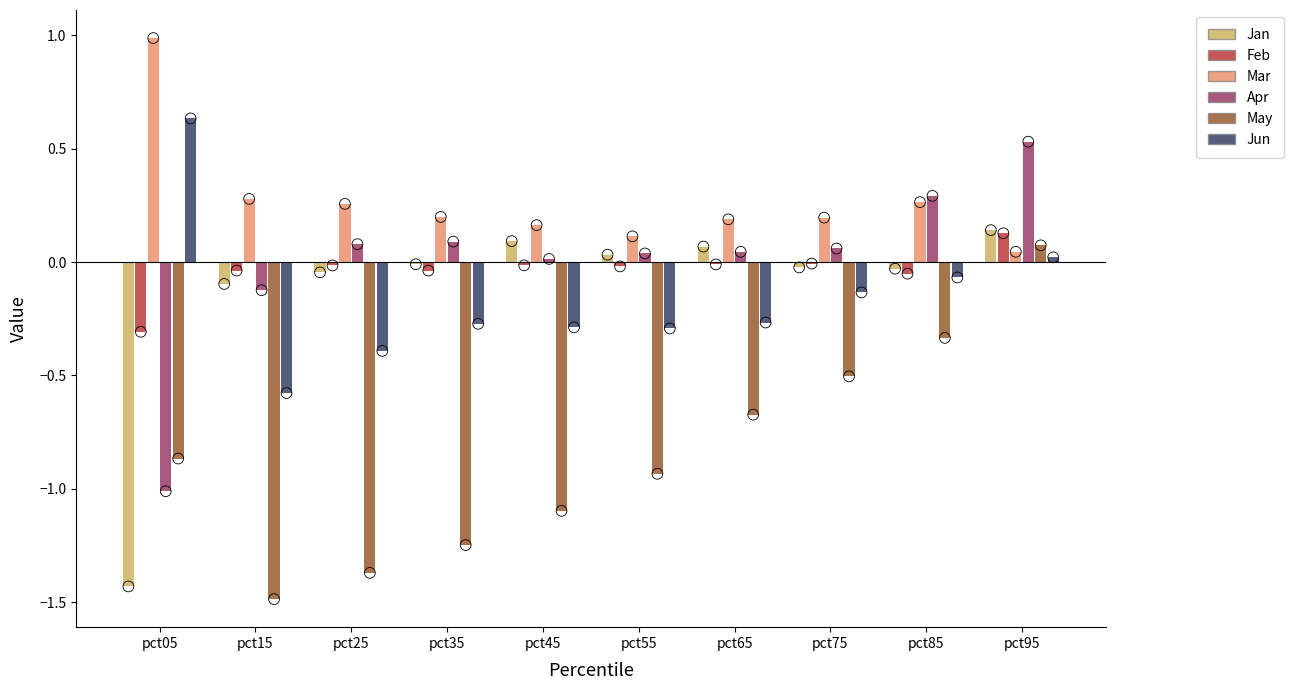

Which series has the largest total across all categories?

Mar